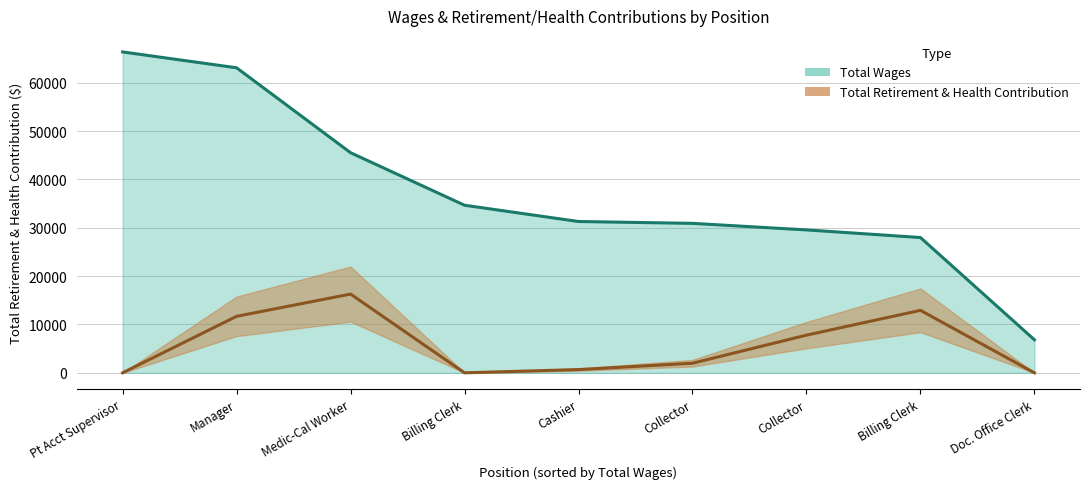

True or false: Total Retirement & Health Contribution and Total Wages intersect in this chart.

False